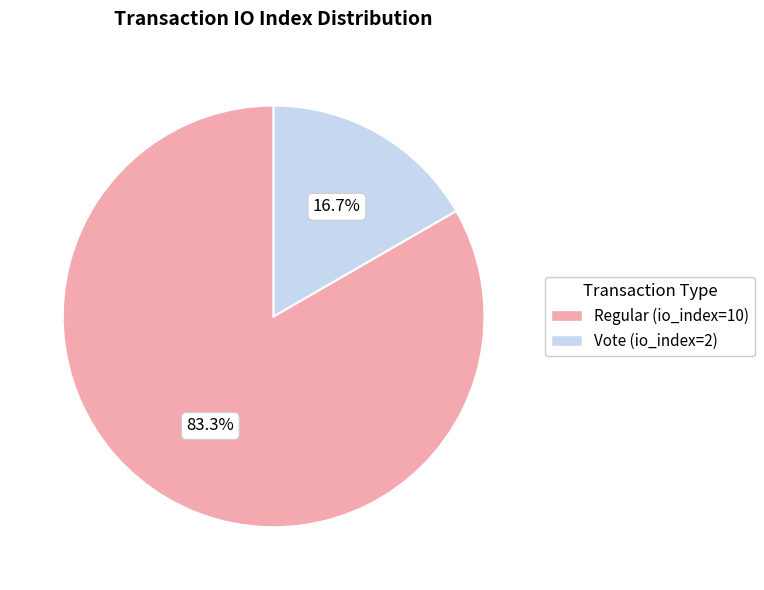

Do Regular (io_index=10) and Vote (io_index=2) together represent more than half of the pie?

Yes